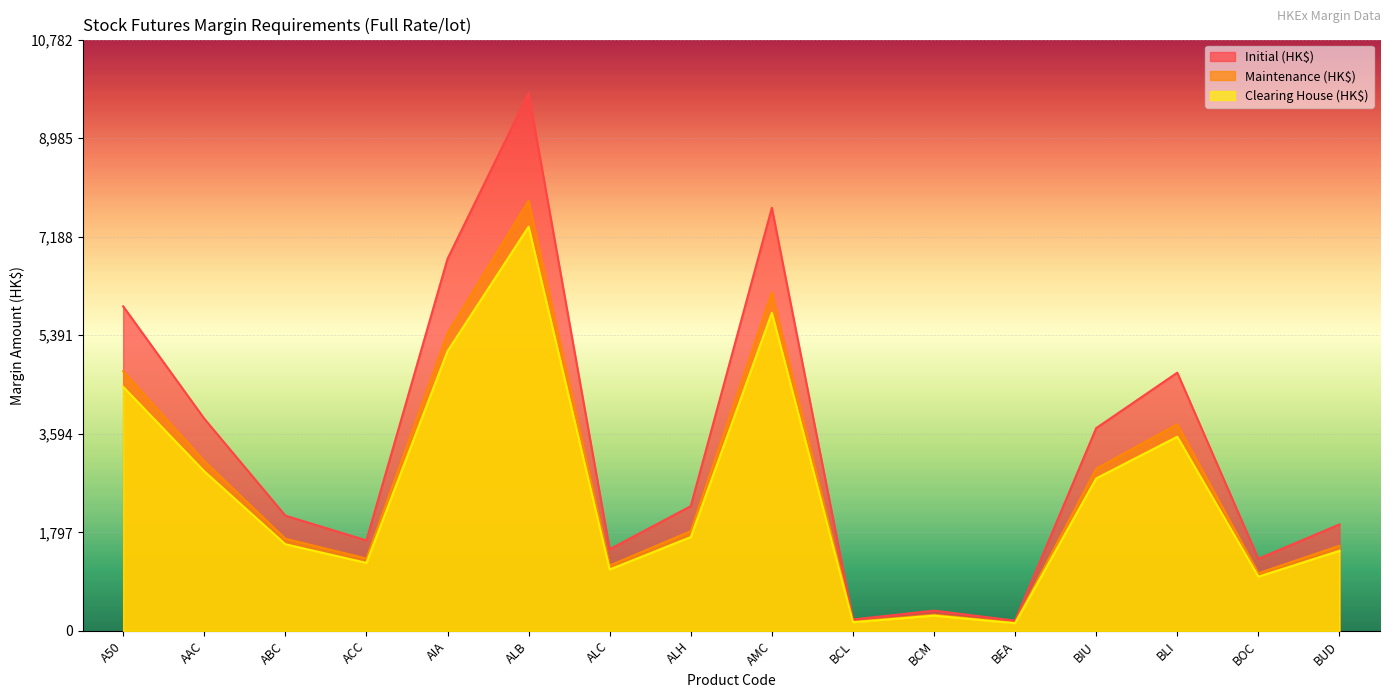

True or false: Clearing House (HK$) and Initial (HK$) cross at least once.

False